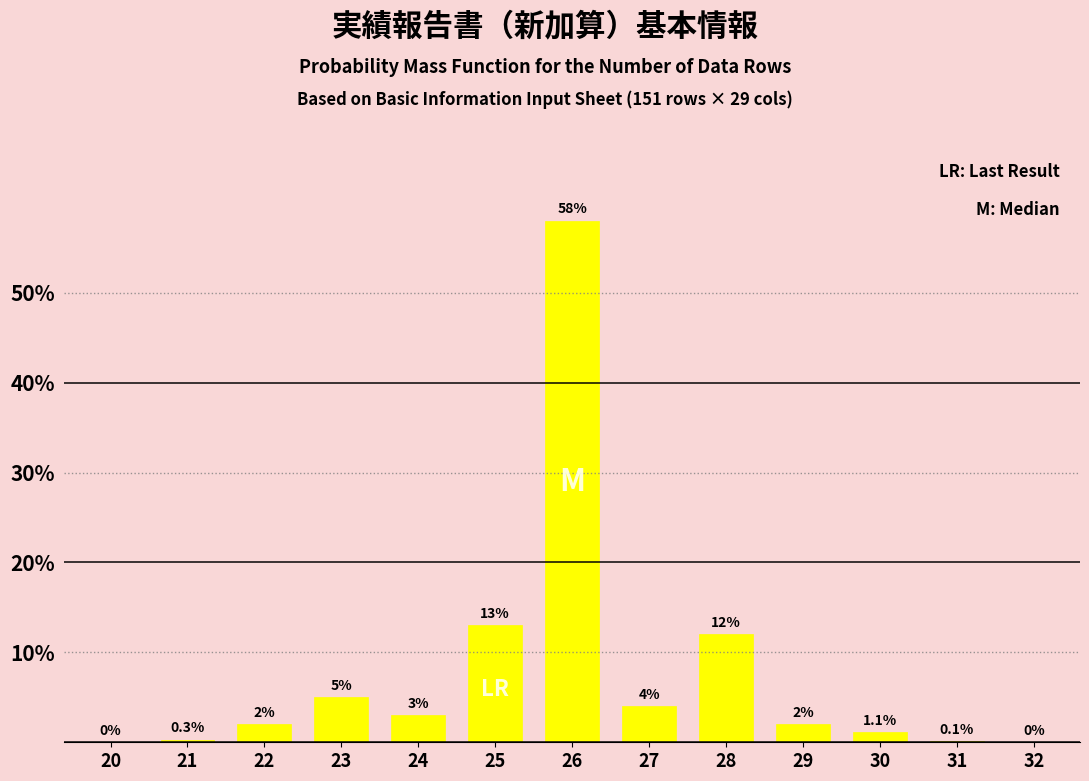

Reading right to left, what are all the values shown in this chart?

32=0.0	31=0.1	30=1.1	29=2.0	28=12.0	27=4.0	26=58.0	25=13.0	24=3.0	23=5.0	22=2.0	21=0.3	20=0.0